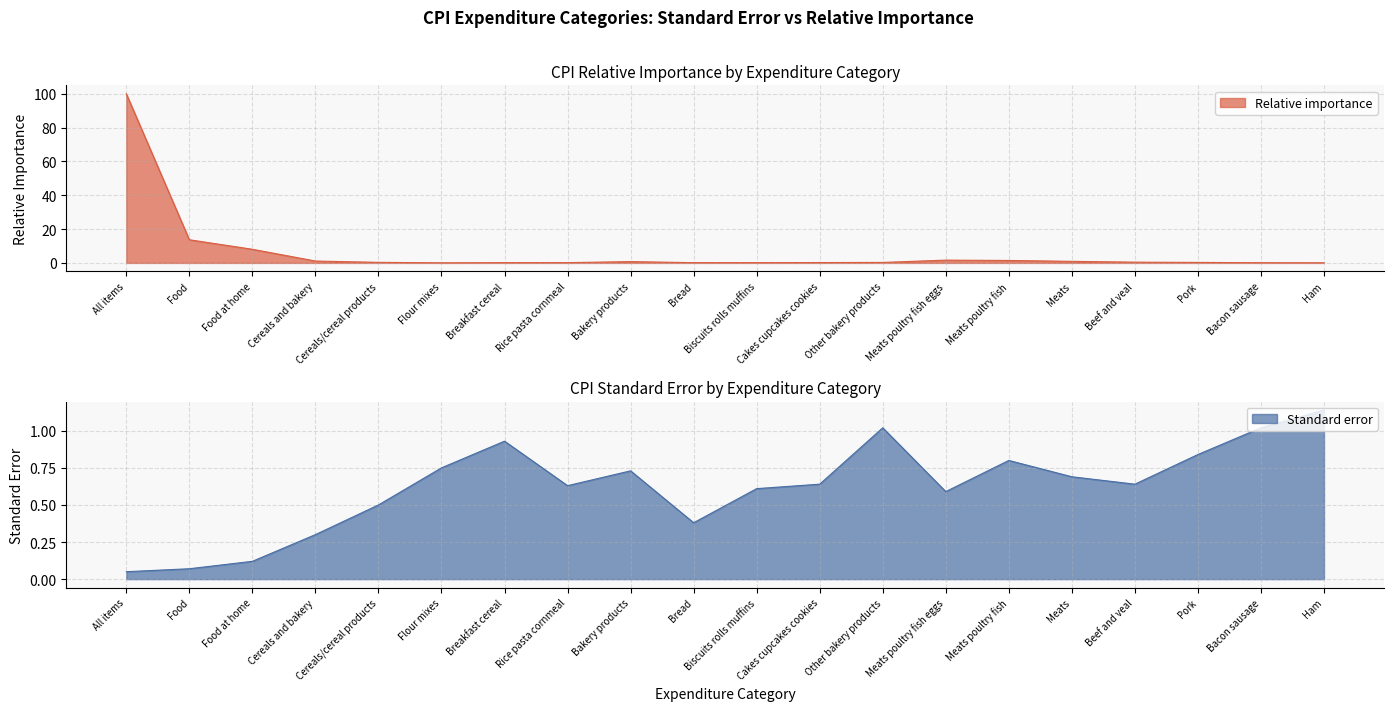

The value of Standard error at Food at home is 0.1. True or false?

True